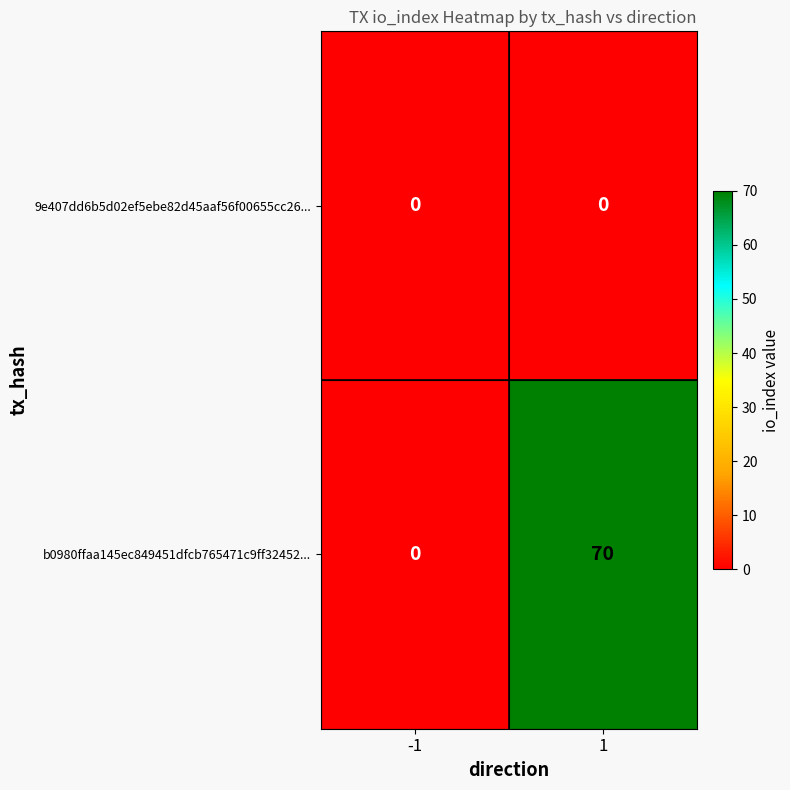

Is it true that 9e407dd6b5d02ef5ebe82d45aaf56f00655cc26... equals 0 at 1?

True